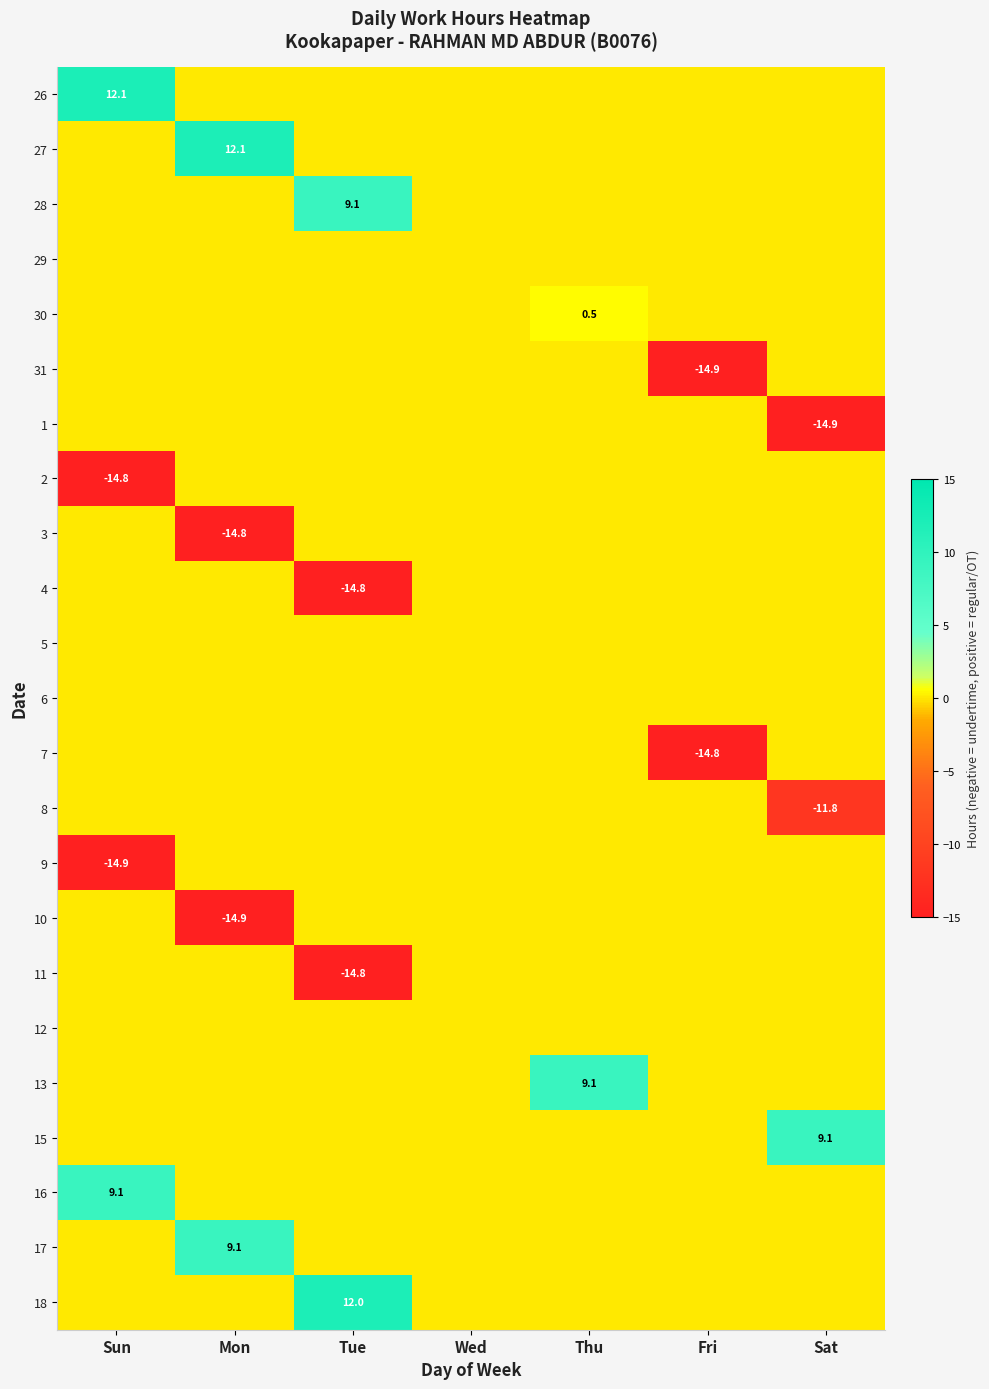

Rank the series by their maximum value, from lowest to highest.

29, 31, 1, 2, 3, 4, 5, 6, 7, 8, 9, 10, 11, 12, 30, 15, 17, 28, 13, 16, 18, 27, 26